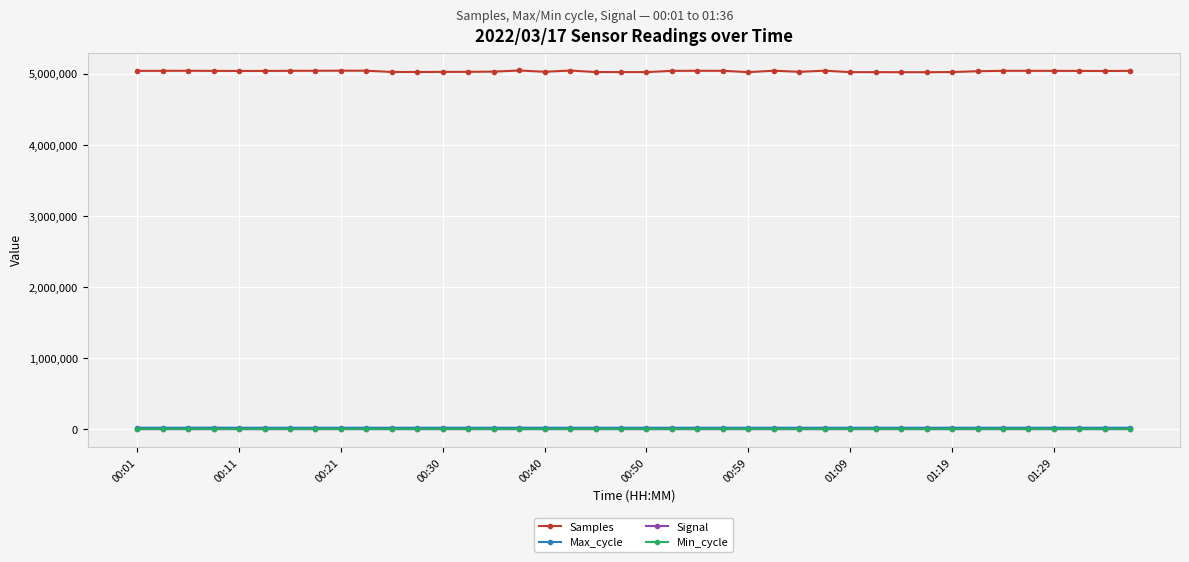

Which series has the largest total across all categories?

Samples